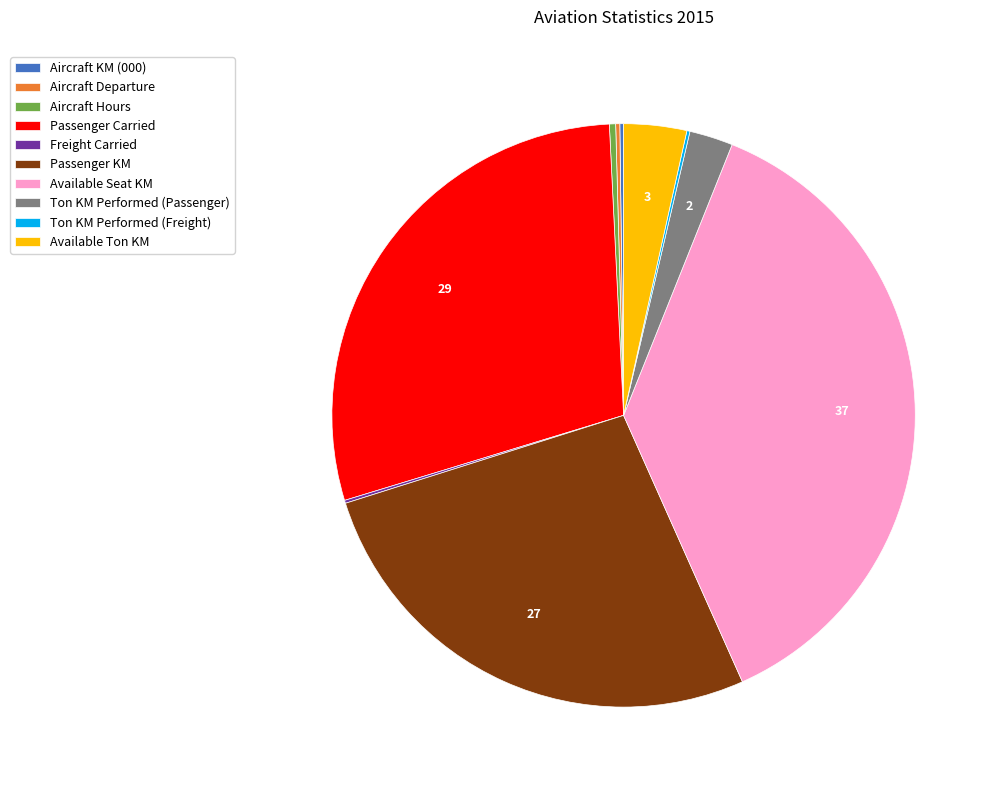

True or false: Passenger Carried accounts for 29% of the total.

True